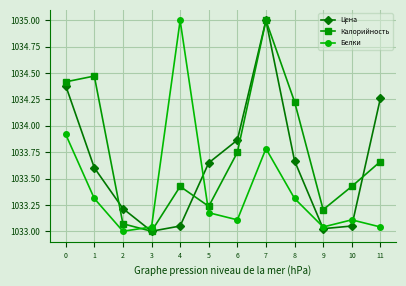

At 4, list the series in order from smallest to largest.

Цена, Калорийность, Белки